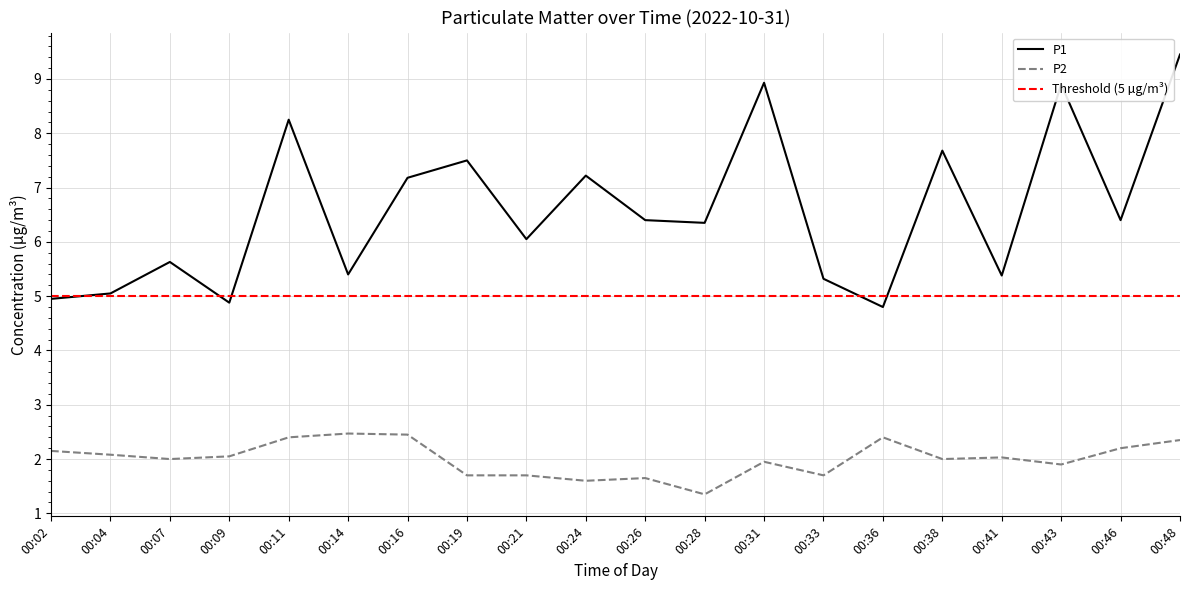

Which series has the largest range (max minus min)?

P1